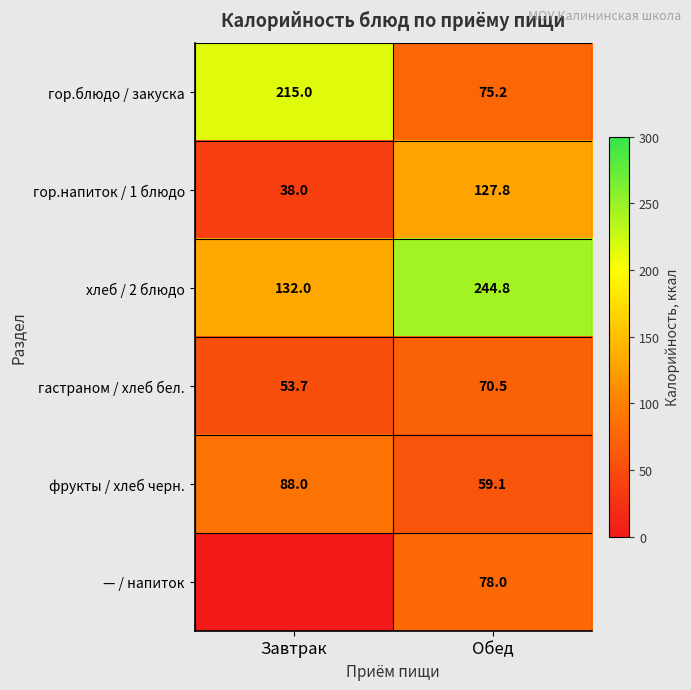

Is it true that гастраном / хлеб бел. equals 53.7 at Завтрак?

True